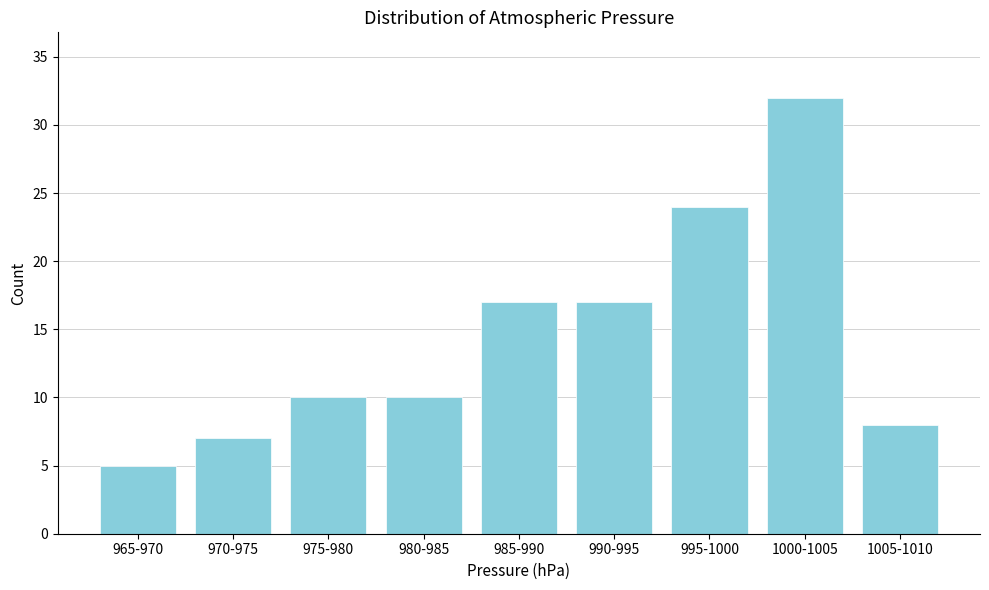

Reading right to left, list all the values displayed in this chart.

1005-1010=8	1000-1005=32	995-1000=24	990-995=17	985-990=17	980-985=10	975-980=10	970-975=7	965-970=5